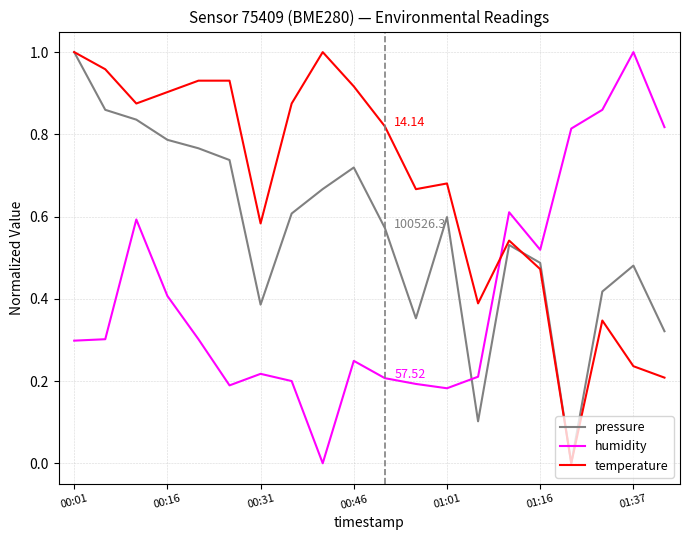

How many intersections are there between humidity and temperature?

1